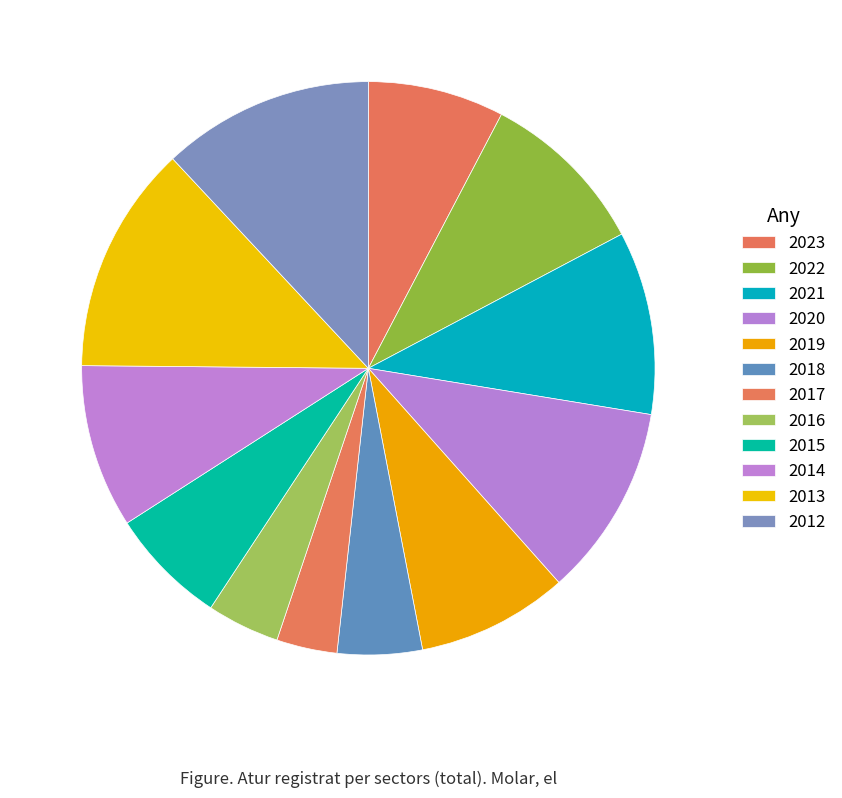

Which has a higher value, 2020 or 2013?

2013